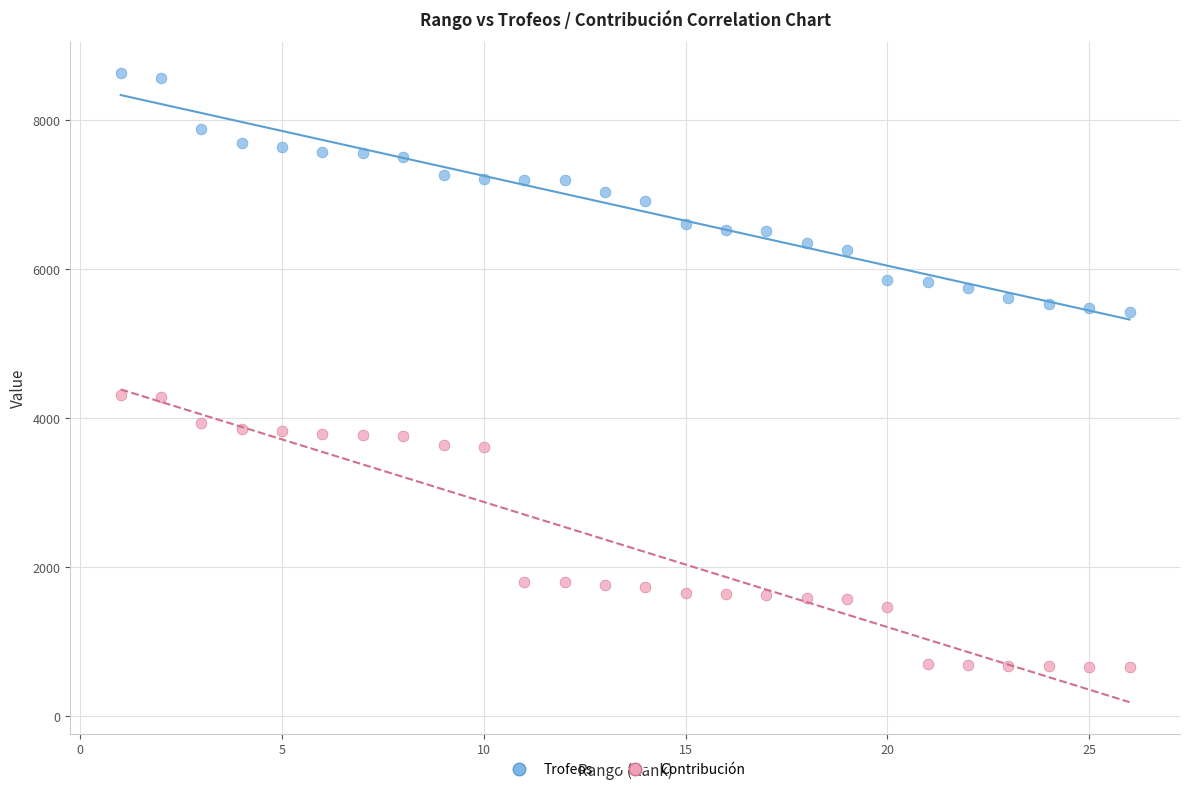

What is the X range (max minus min) for the scatter plot?

25